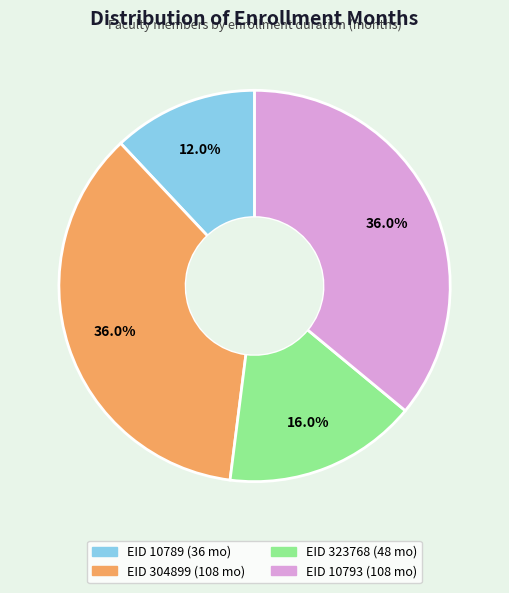

Is there a majority slice in this chart?

No